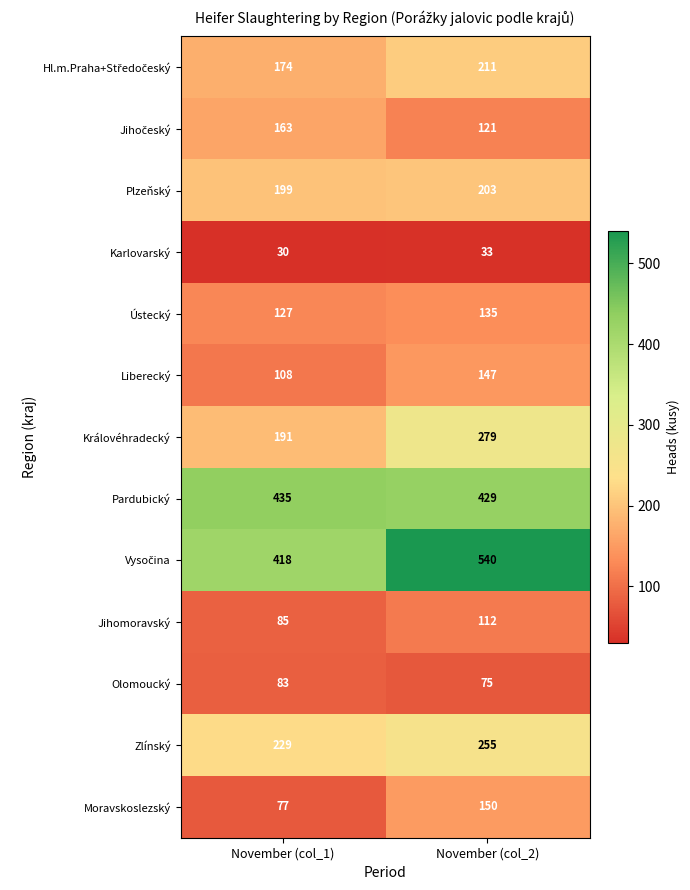

What is the minimum value shown in the chart?

30